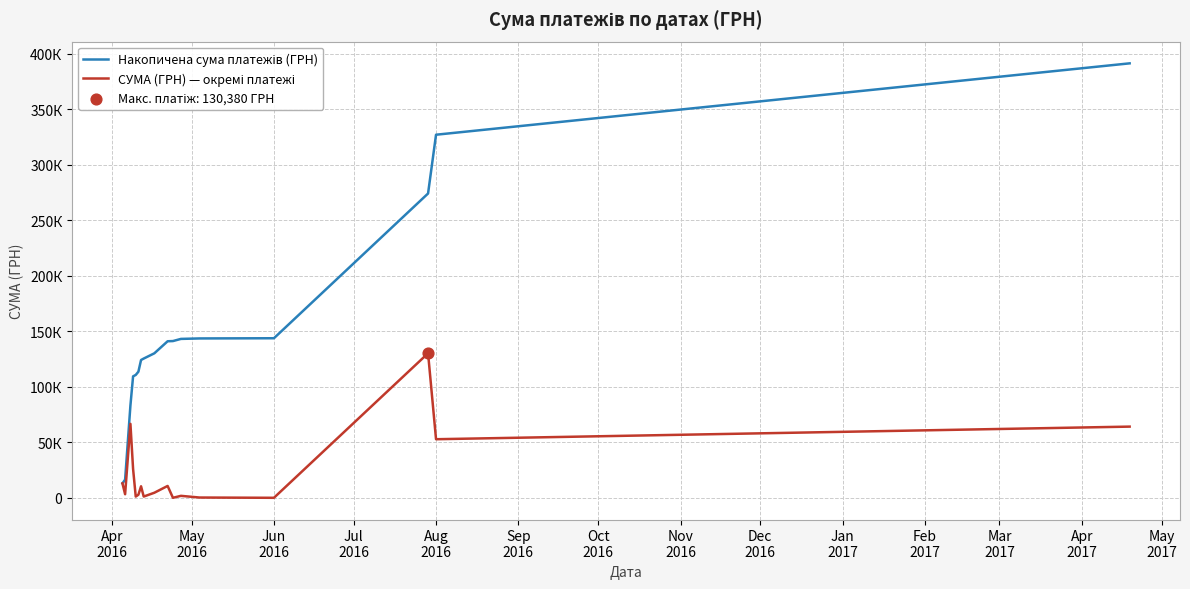

Which series has the largest total across all categories?

Накопичена сума платежів (ГРН)